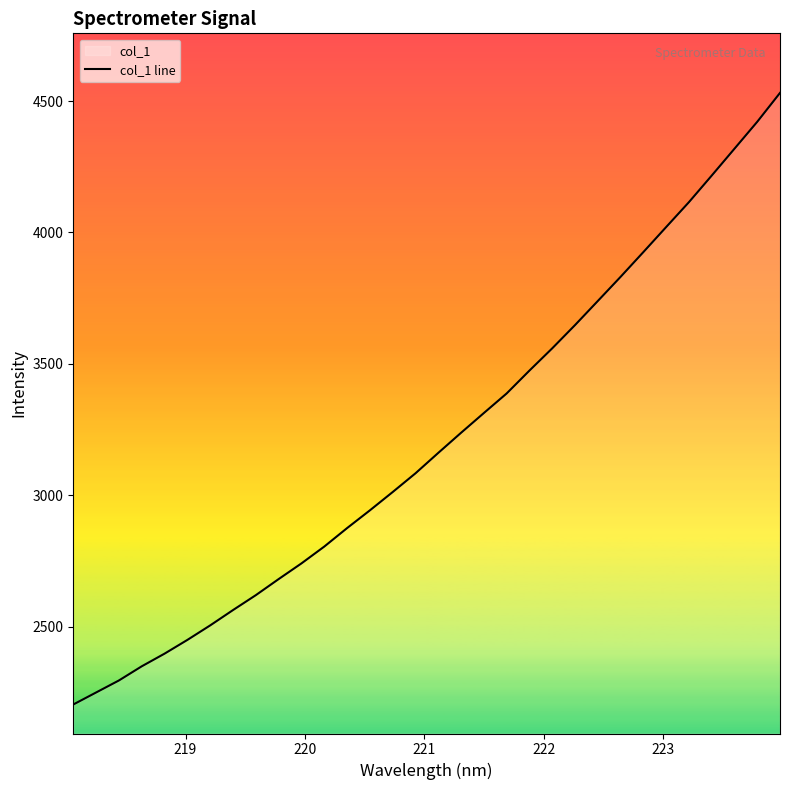

What is the difference between the second highest and second lowest values?

2170.1